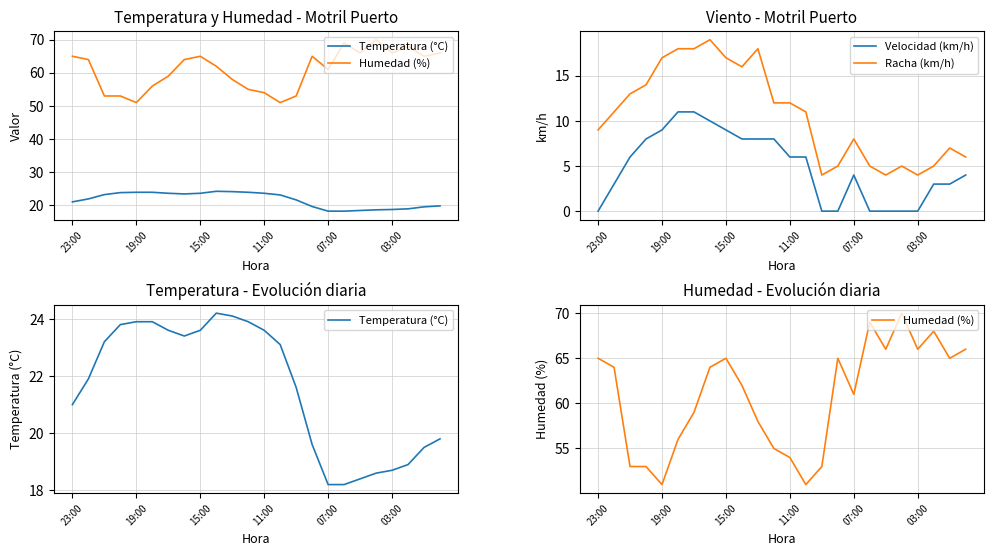

Where is the first local maximum for Temperatura (°C)?

9